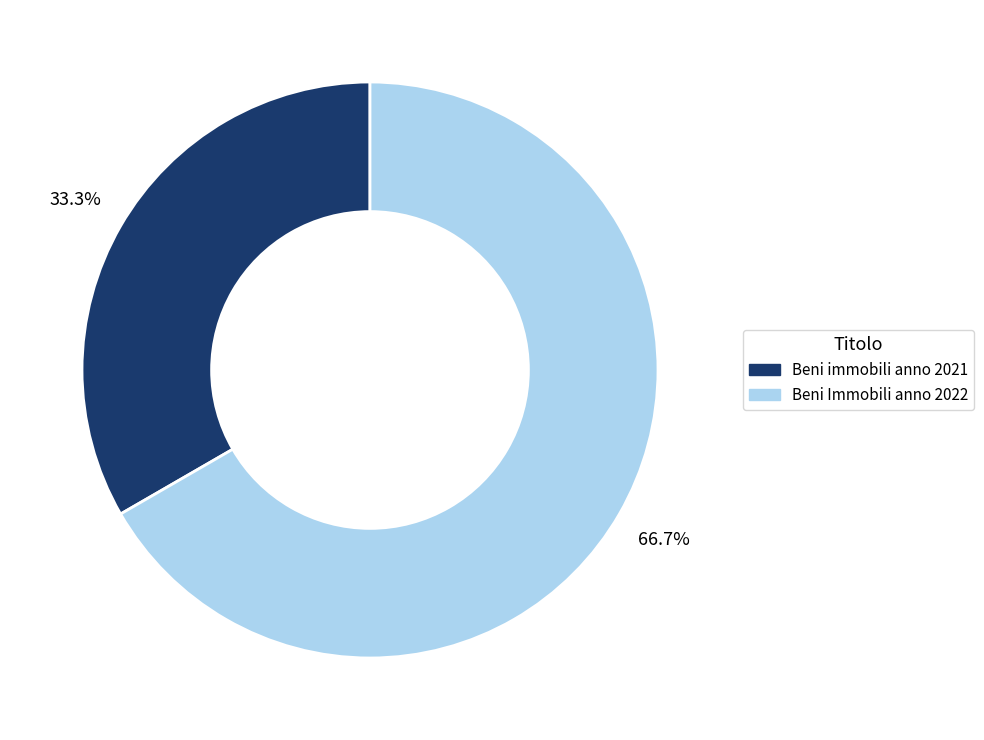

What percentage is the Beni immobili anno 2021 slice, to the nearest percent?

33%